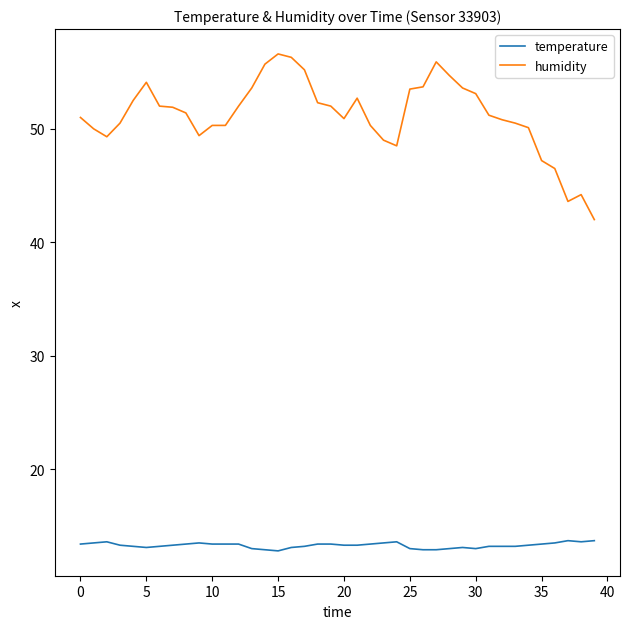

True or false: humidity and temperature intersect in this chart.

False